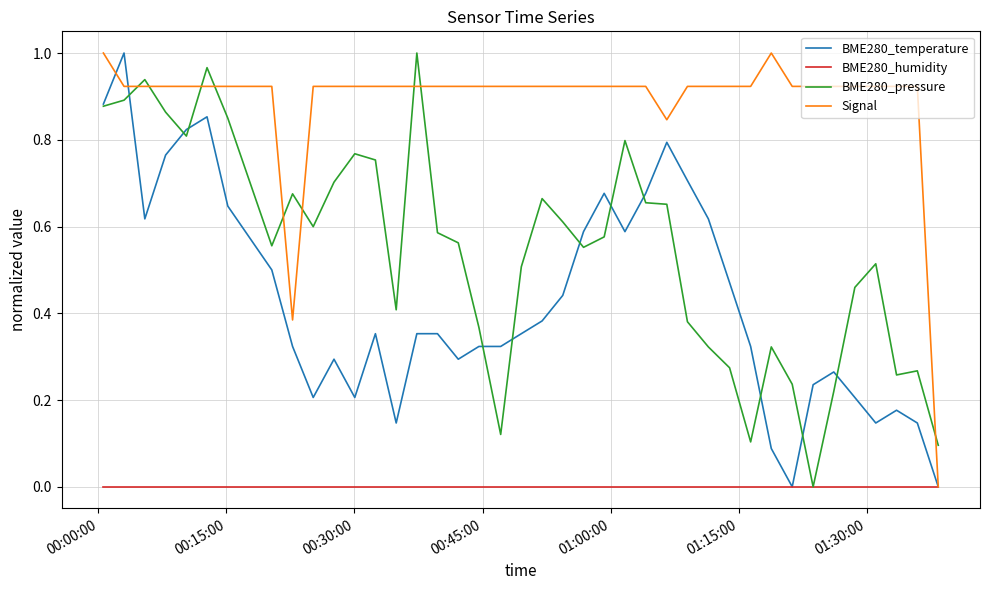

At which label does BME280_humidity reach its minimum?

00:00:00